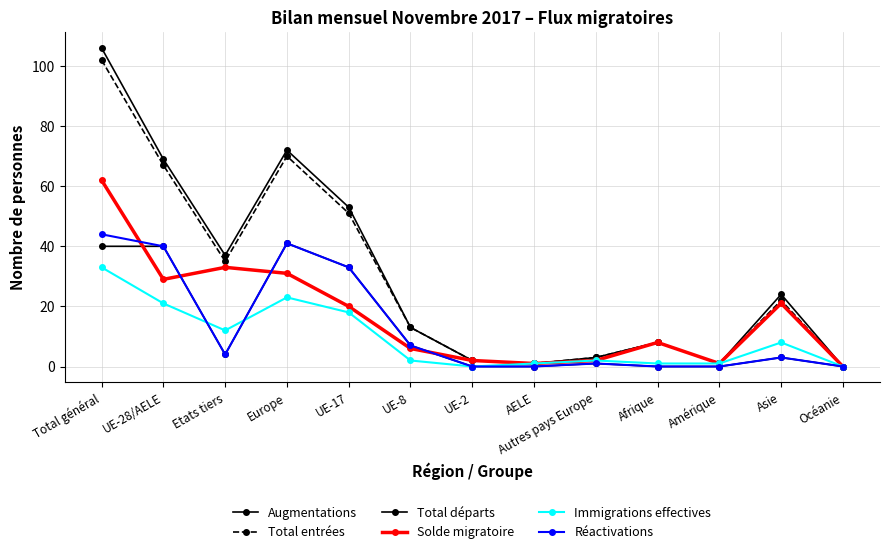

Is the value of Augmentations at Océanie greater than the value of Immigrations effectives at Europe?

No